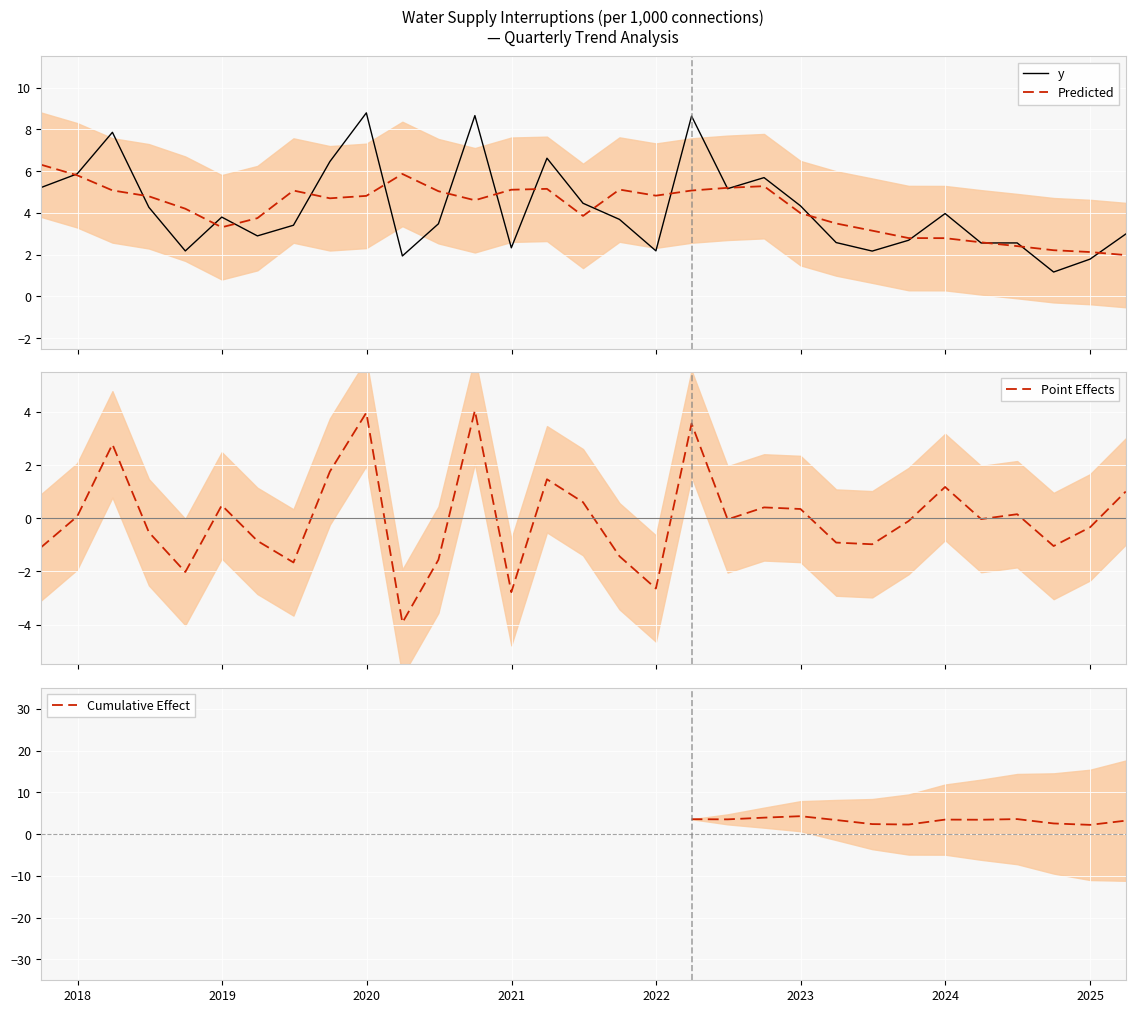

What is the average value?

4.2